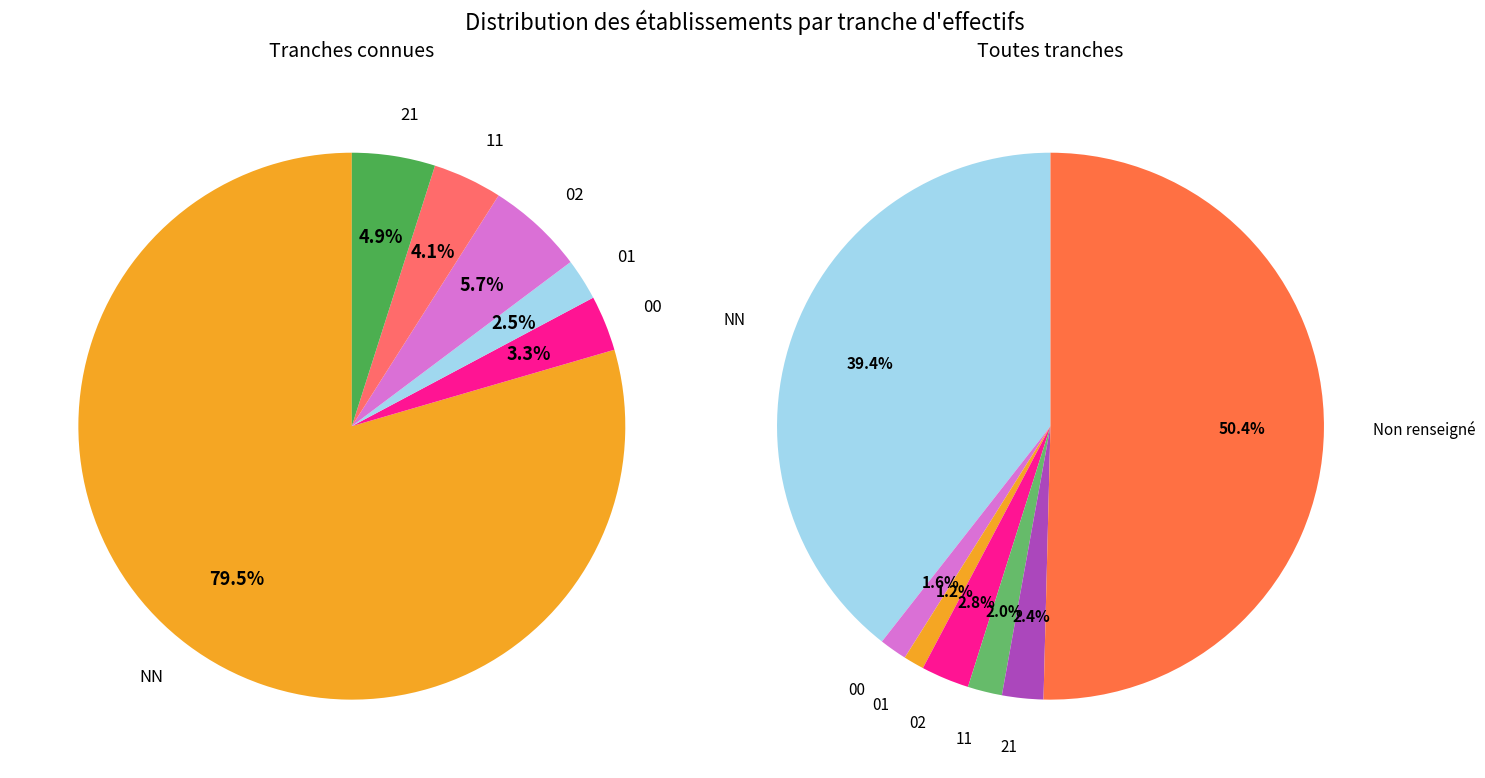

Rank the categories by value from lowest to highest.

01, 00, 11, 21, 02, NN, 